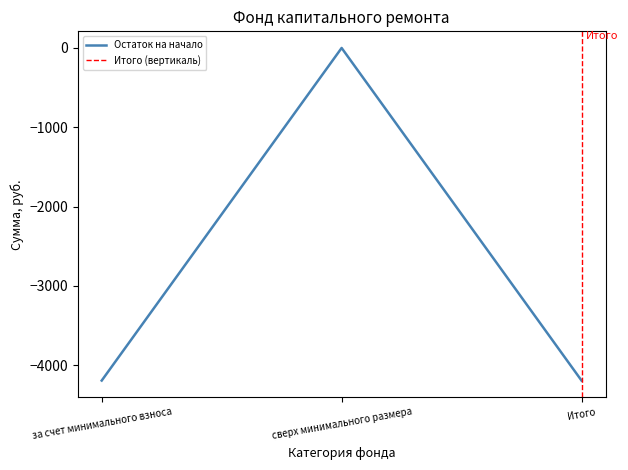

Does the chart have visible grid lines?

No